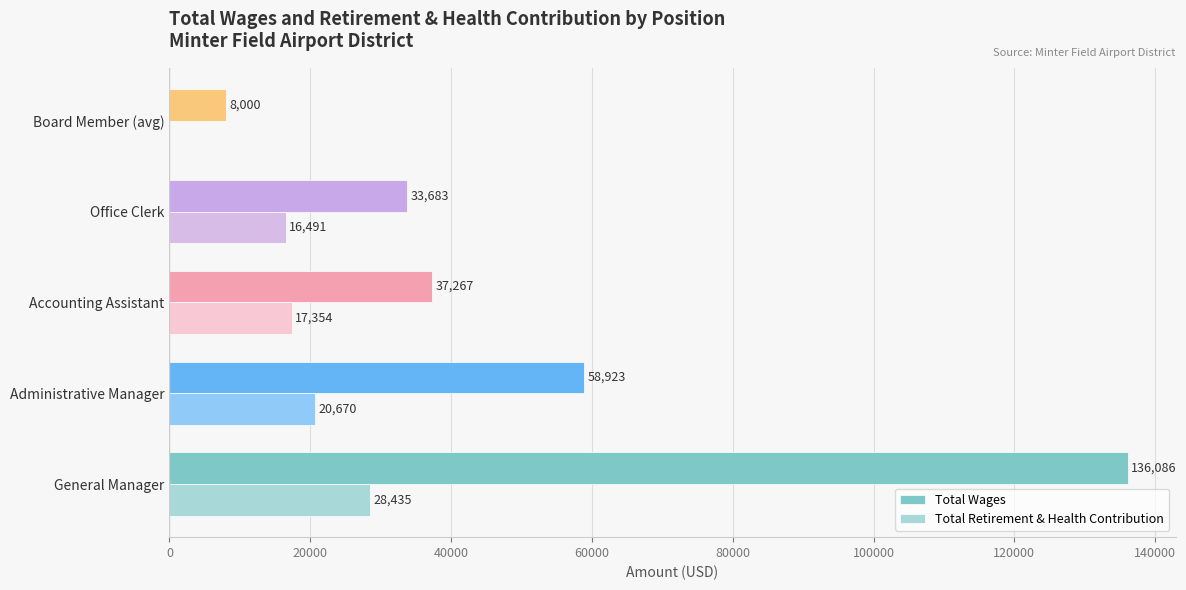

What is the sum of all Total Retirement & Health Contribution values?

82950